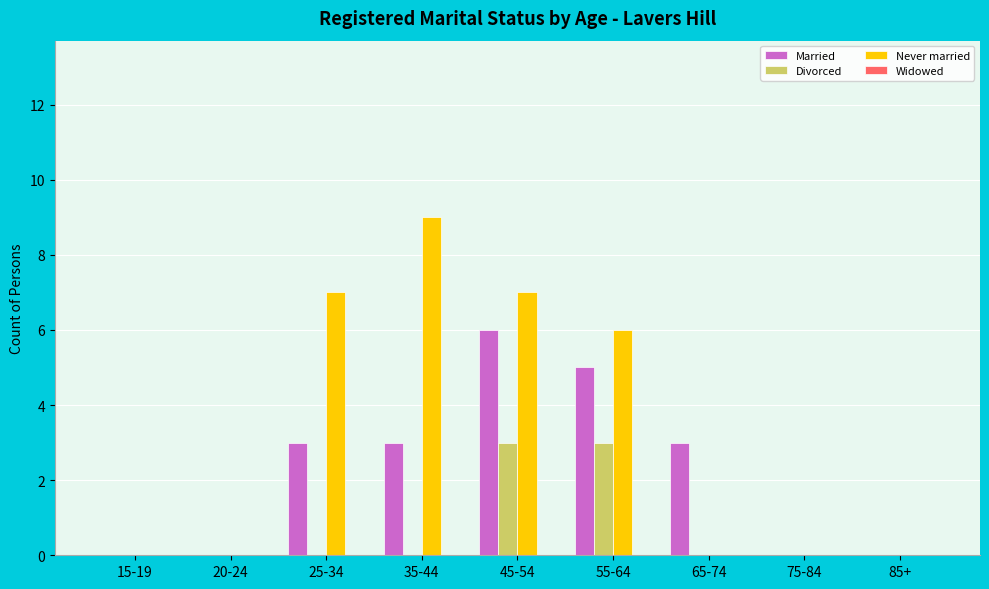

At which label does Never married reach its peak?

35-44